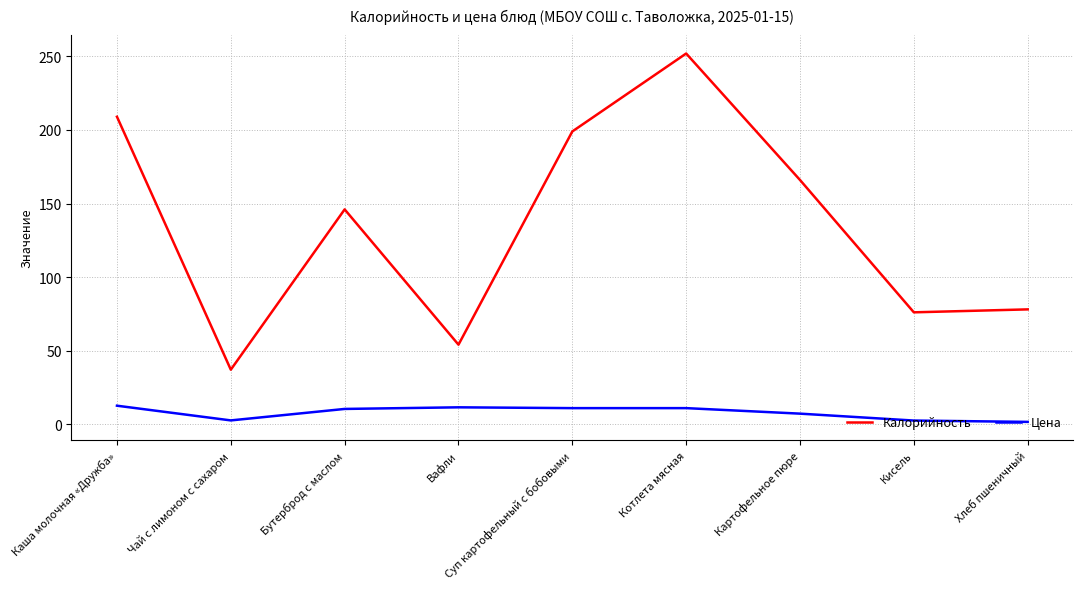

What is the difference between the highest and lowest values at Картофельное пюре?

158.9